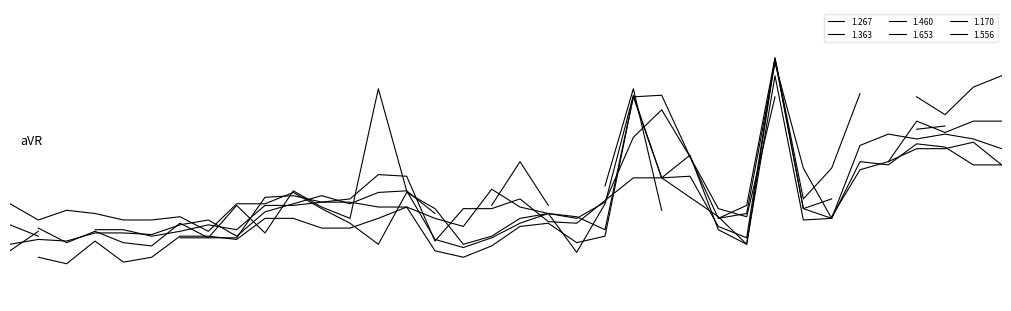

In 1.363, how many points are lower than both neighbors (excluding endpoints)?

10